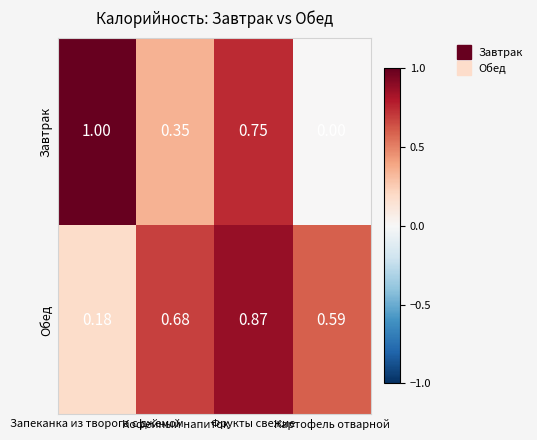

Which series has the largest total across all categories?

Обед